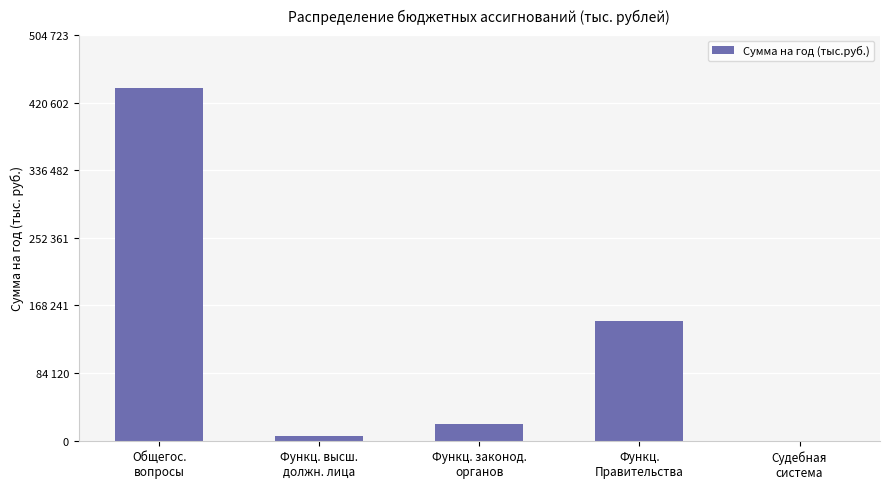

What is the label of the 1st bar from the right?

Судебная
система